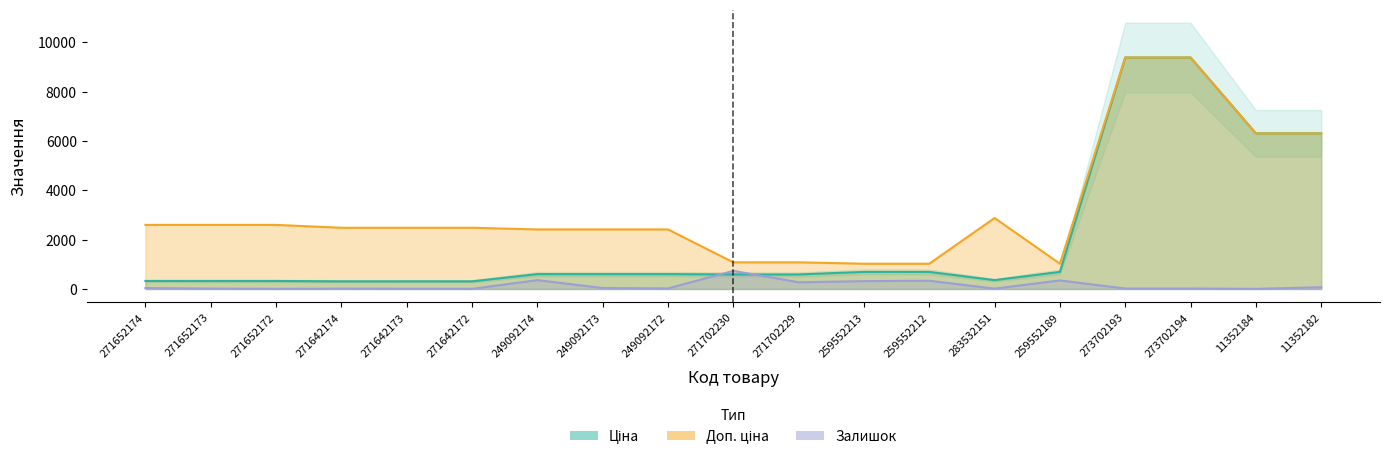

Which category has the highest value in the Ціна series?

273702193